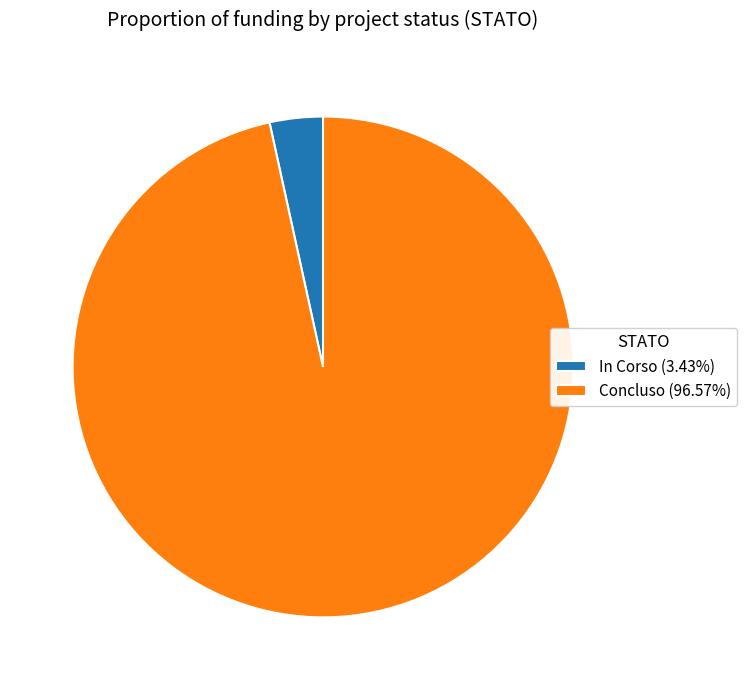

Does Concluso (96.57%) account for over 50% of the chart?

Yes